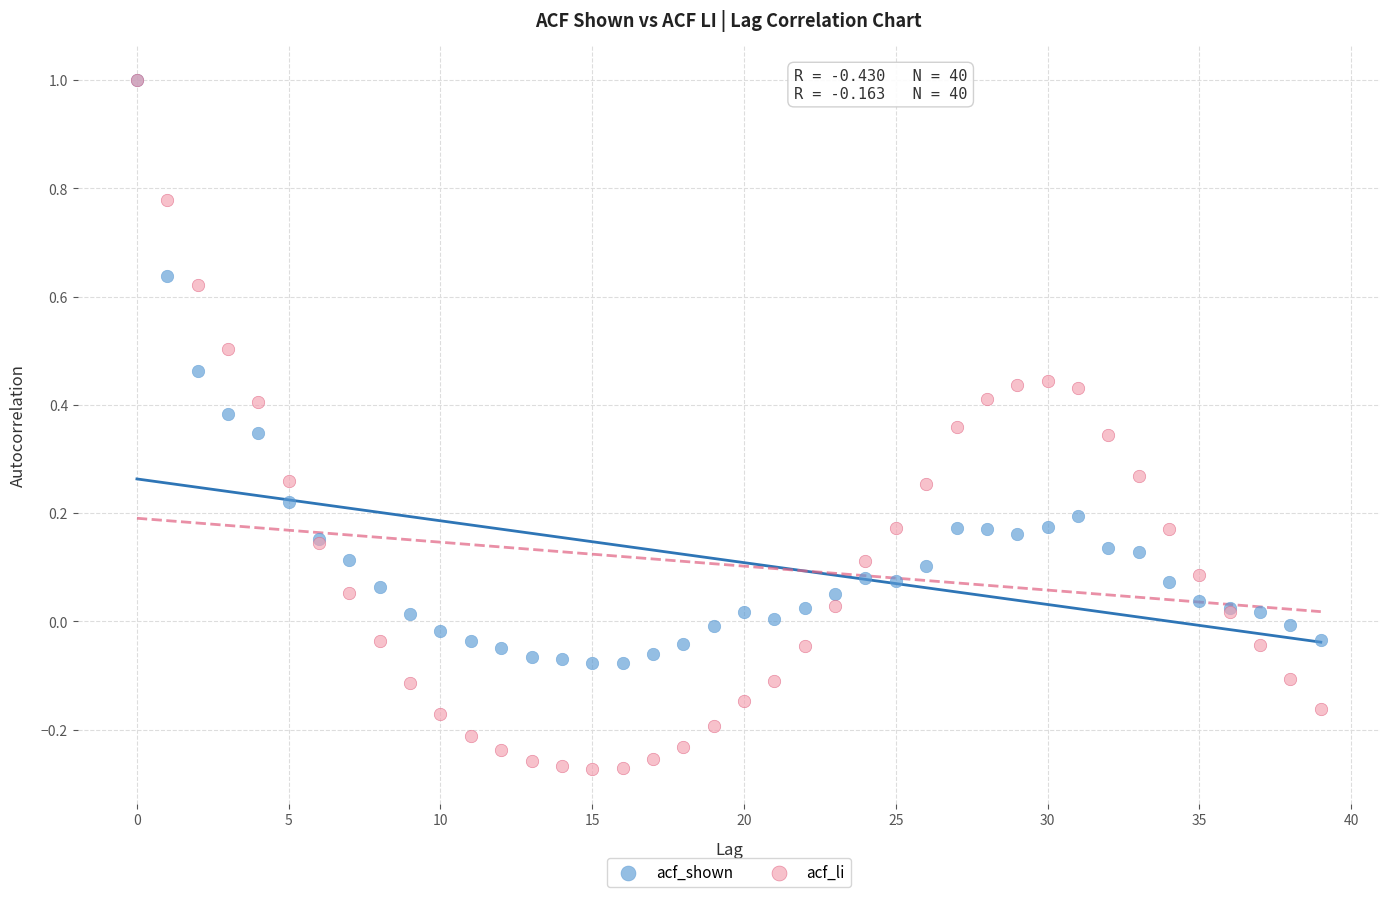

Which series contains the lowest Y value?

acf_li